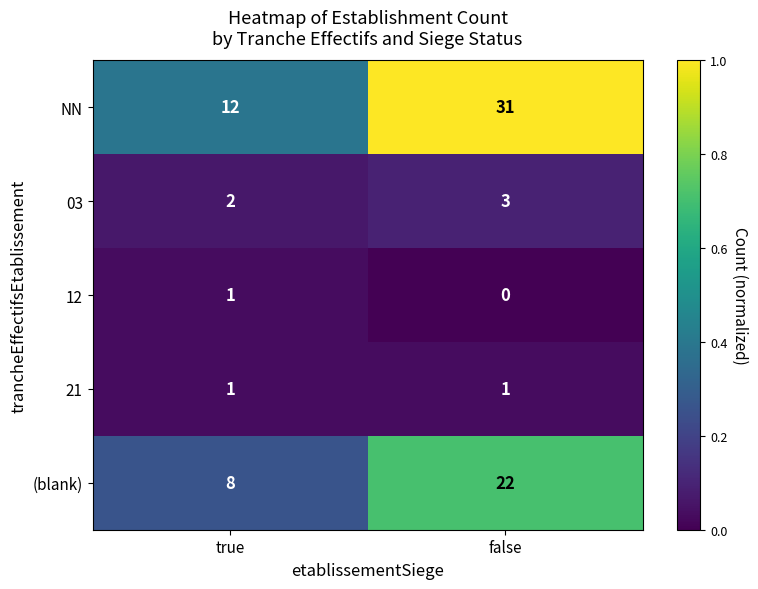

How many data points does each series have?

2